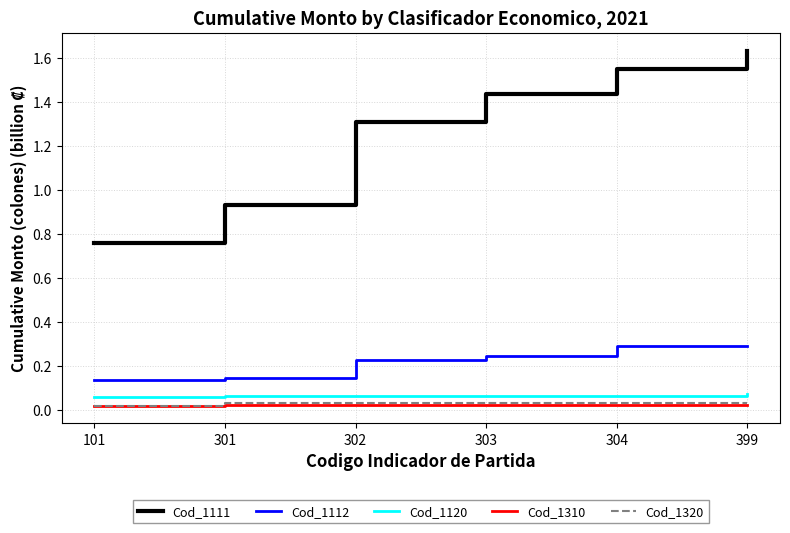

At which category does the chart reach its peak across all series?

399